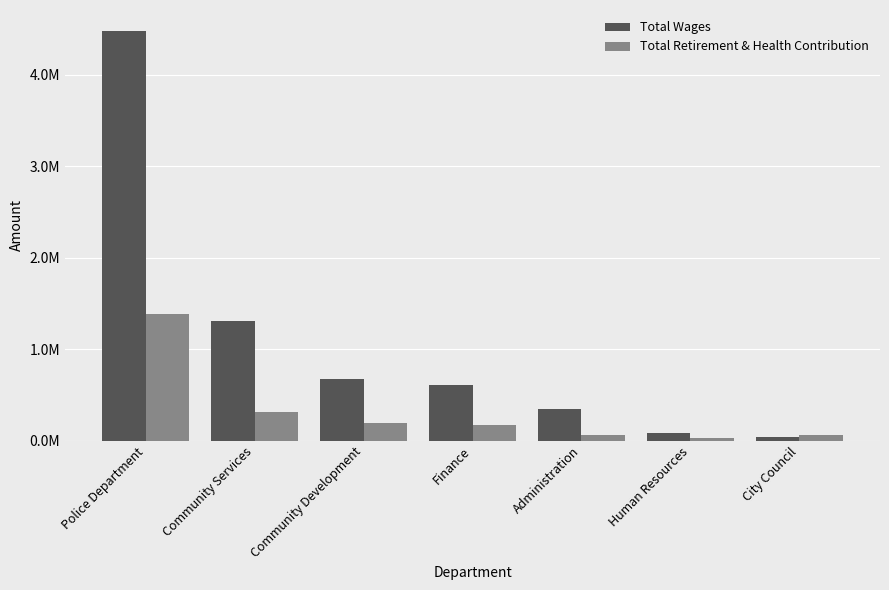

At Community Development, list the series in order from largest to smallest.

Total Wages, Total Retirement & Health Contribution